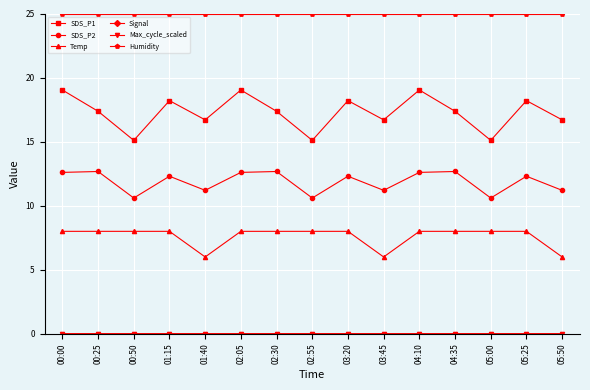

Which series has the largest range (max minus min)?

SDS_P1